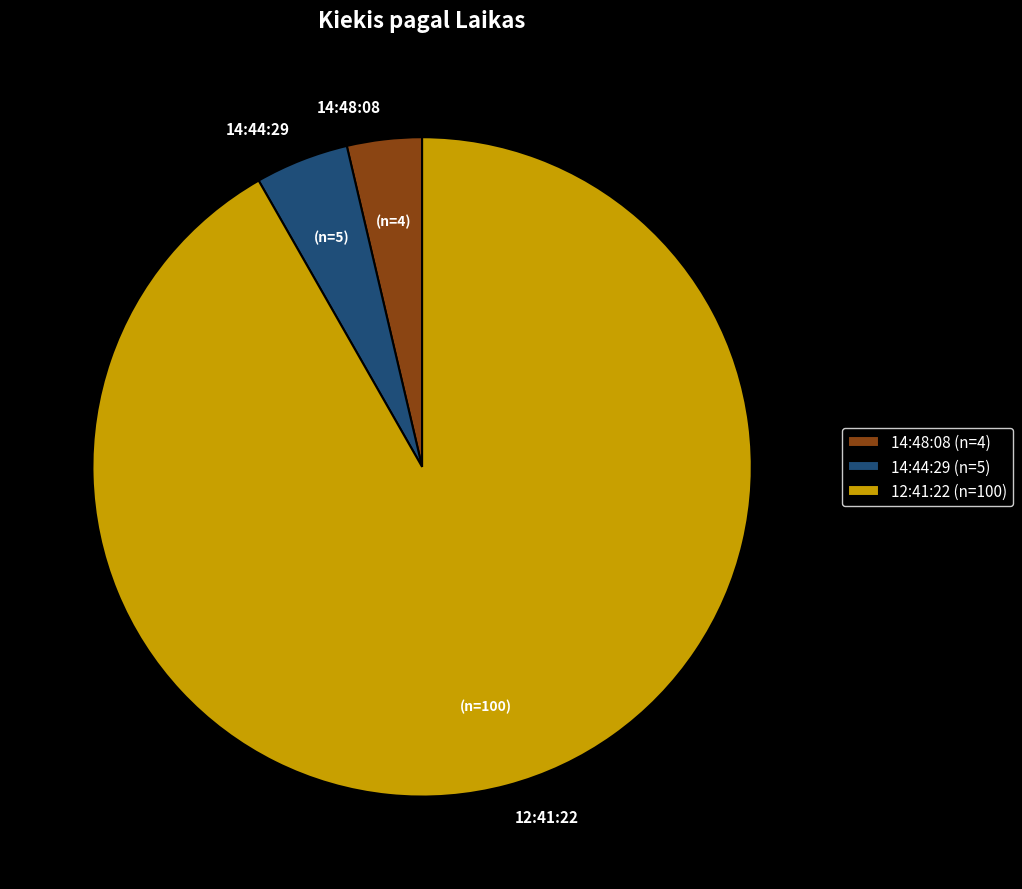

Which category has the smallest portion of the pie?

14:48:08